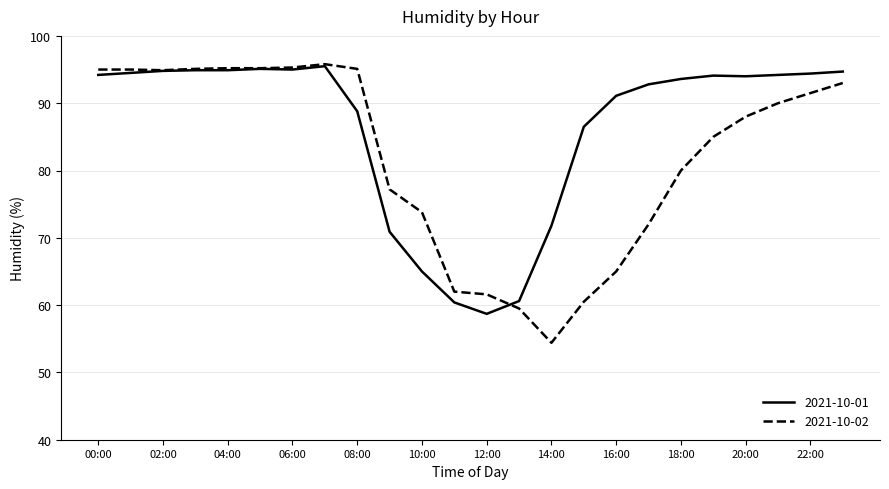

Does the chart display data point markers on the line(s)?

No